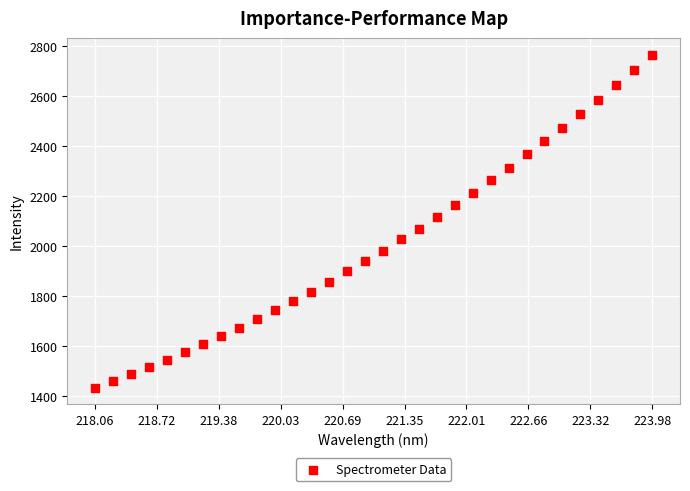

What is the range of Y values (max minus min)?

1331.7